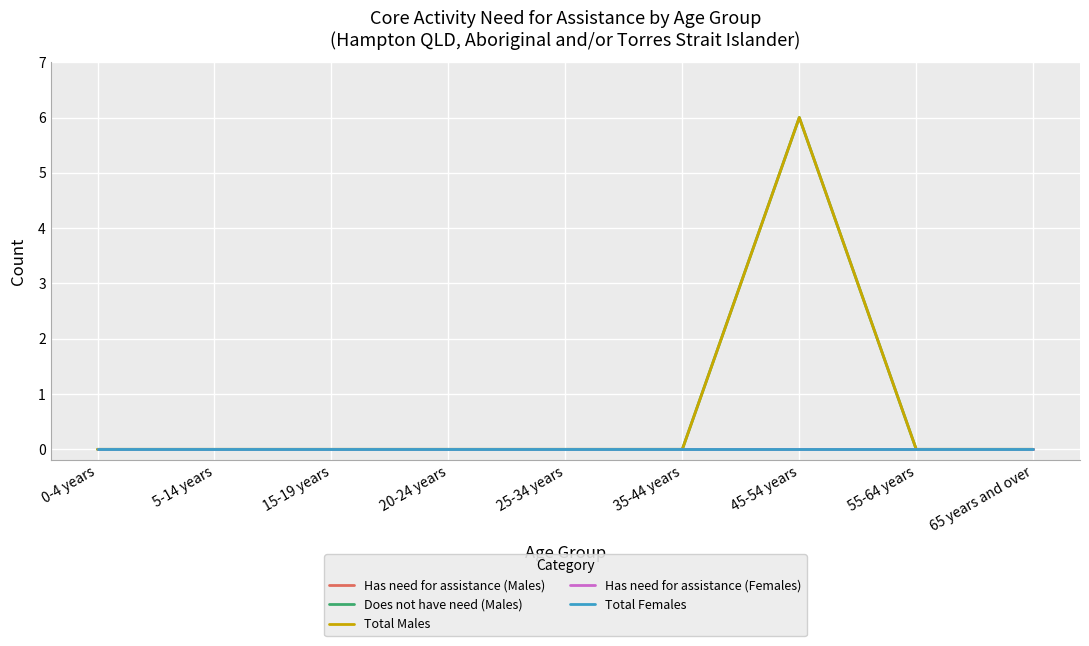

True or false: Does not have need (Males) and Has need for assistance (Males) cross at least once.

False